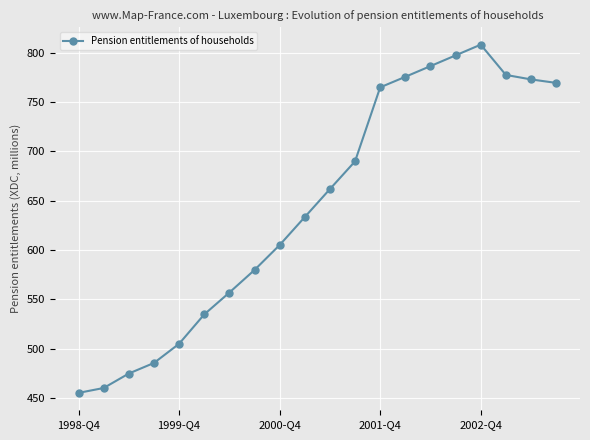

What is the average value?

644.7